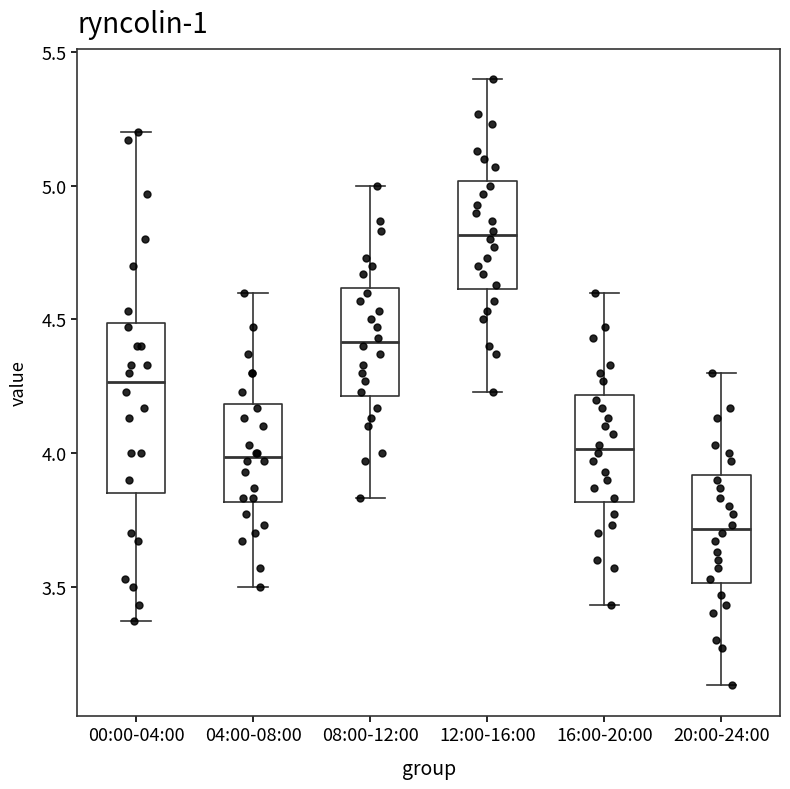

Where does the median line of the box for 12:00-16:00 sit on the y-axis? The values are not printed on the chart, so give them approximately, as read against the axis.

4.80